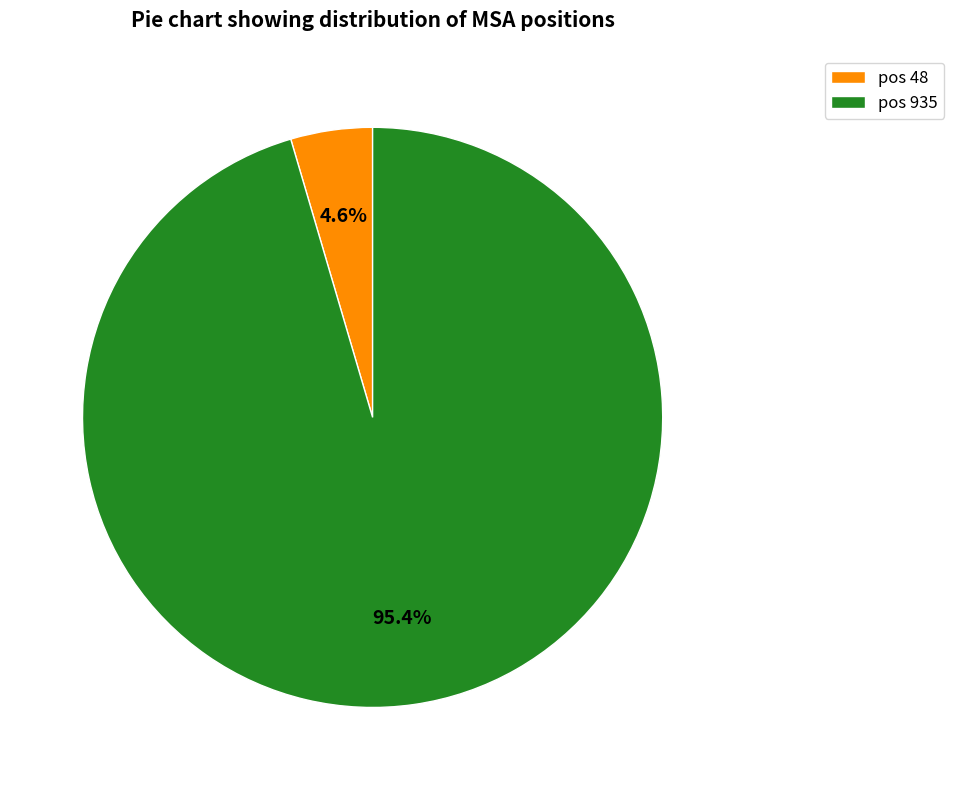

Which has a higher value, pos 935 or pos 48?

pos 935